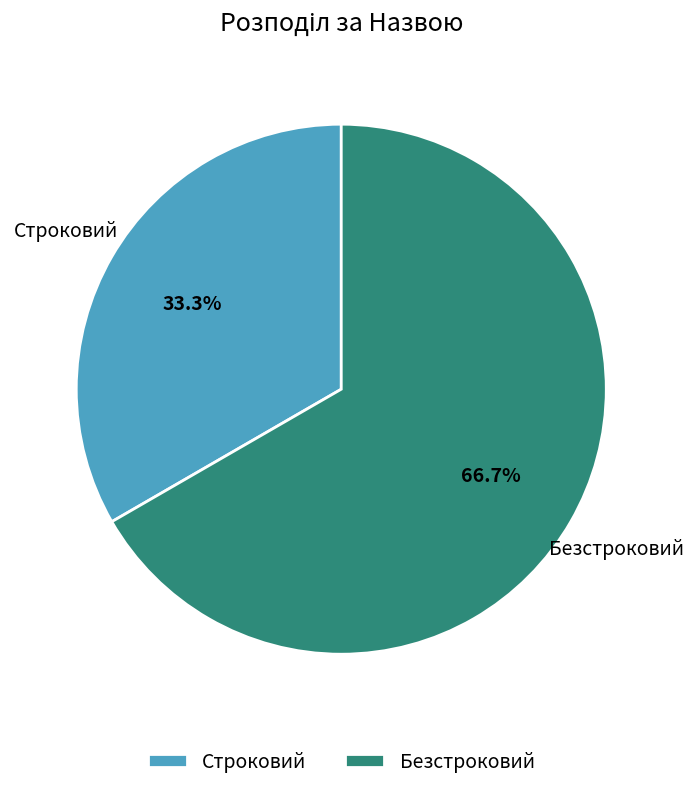

Does Безстроковий represent more than half of the total?

Yes